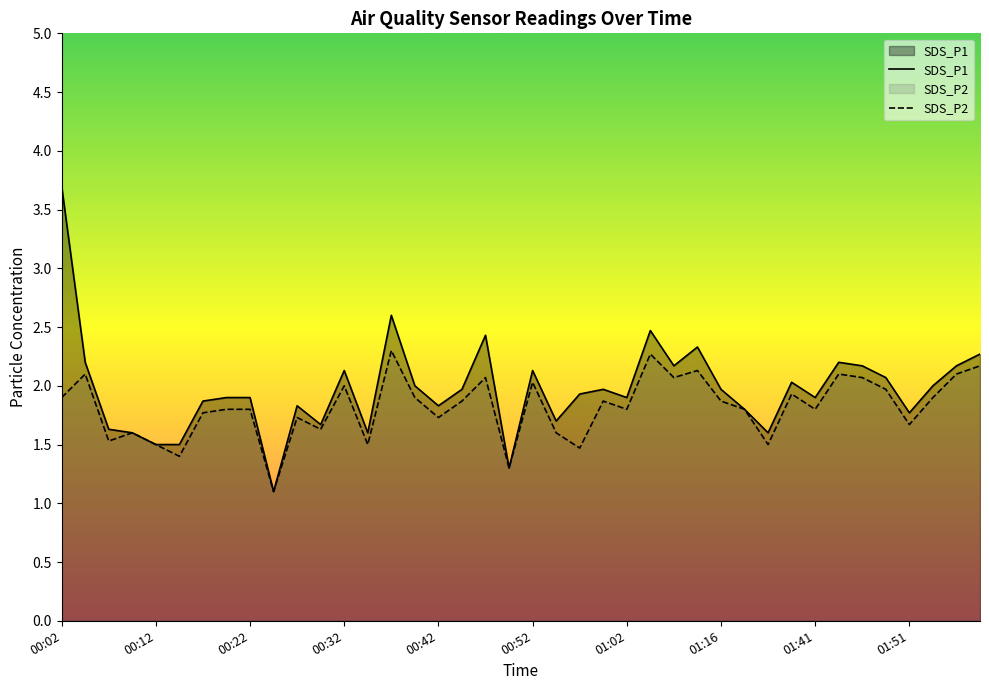

What is the difference between the SDS_P1 values at 00:54 and 00:35?

0.1